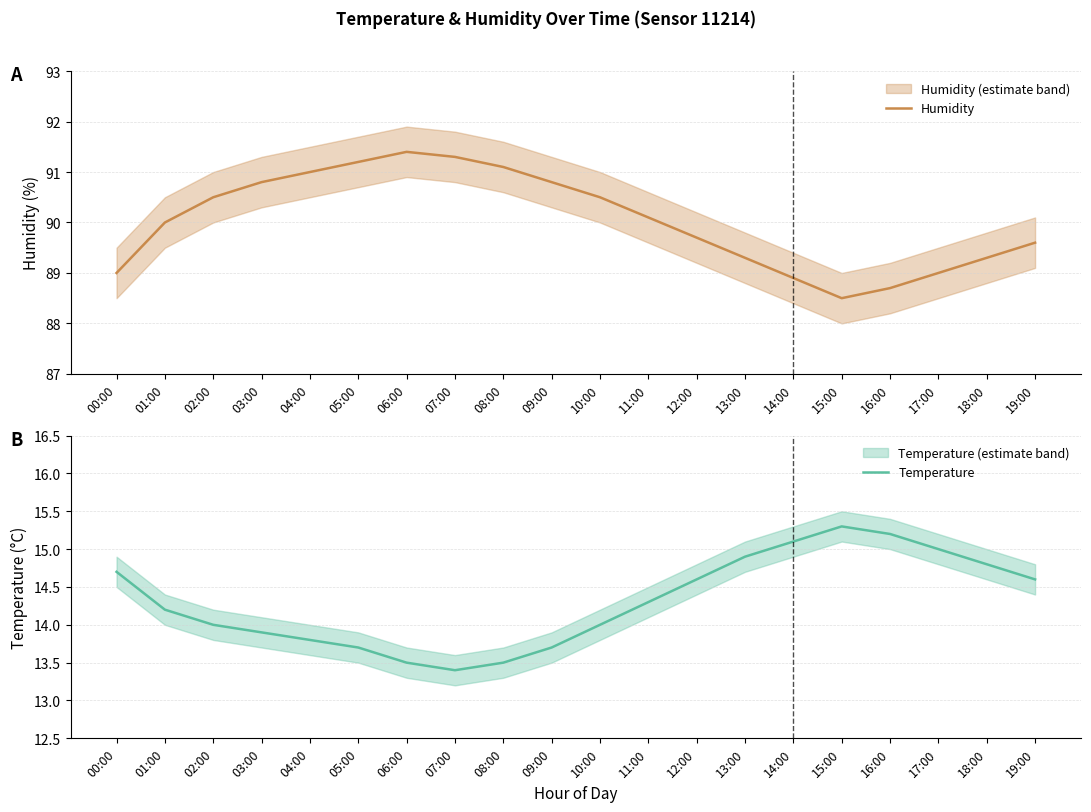

Reading left to right, transcribe all the data shown in this chart.

Humidity: 00:00=89.0	01:00=90.0	02:00=90.5	03:00=90.8	04:00=91.0	05:00=91.2	06:00=91.4	07:00=91.3	08:00=91.1	09:00=90.8	10:00=90.5	11:00=90.1	12:00=89.7	13:00=89.3	14:00=88.9	15:00=88.5	16:00=88.7	17:00=89.0	18:00=89.3	19:00=89.6
Temperature: 00:00=14.7	01:00=14.2	02:00=14.0	03:00=13.9	04:00=13.8	05:00=13.7	06:00=13.5	07:00=13.4	08:00=13.5	09:00=13.7	10:00=14.0	11:00=14.3	12:00=14.6	13:00=14.9	14:00=15.1	15:00=15.3	16:00=15.2	17:00=15.0	18:00=14.8	19:00=14.6